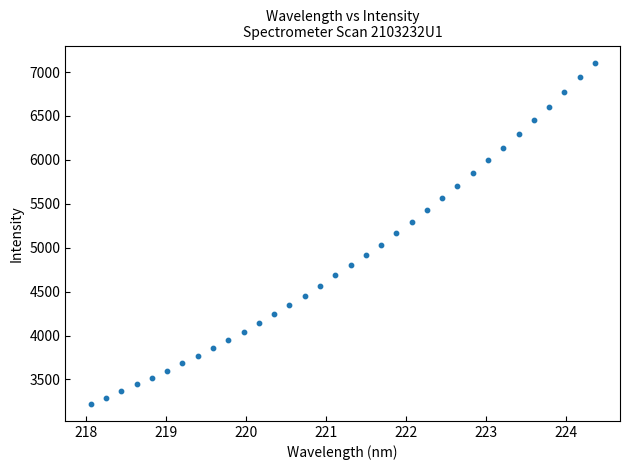

What is the range of Y values (max minus min)?

3885.1